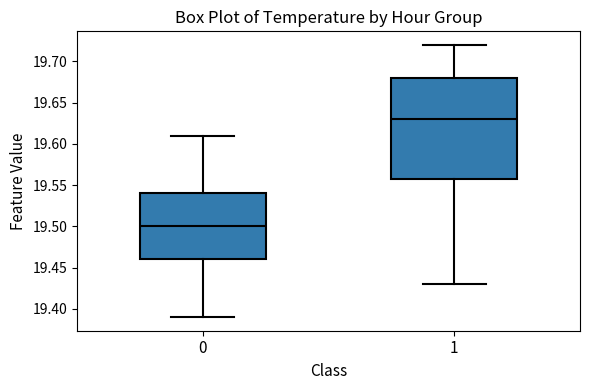

Reading left to right, transcribe this box plot: for each box, give where its median line is, the range the box spans, and where its two whiskers end, as read against the y-axis. The values are not printed on the chart, so give them approximately, as read against the axis.

0: median 19.50, box 19.46 to 19.54, whiskers 19.39 to 19.61
1: median 19.63, box 19.56 to 19.68, whiskers 19.43 to 19.72